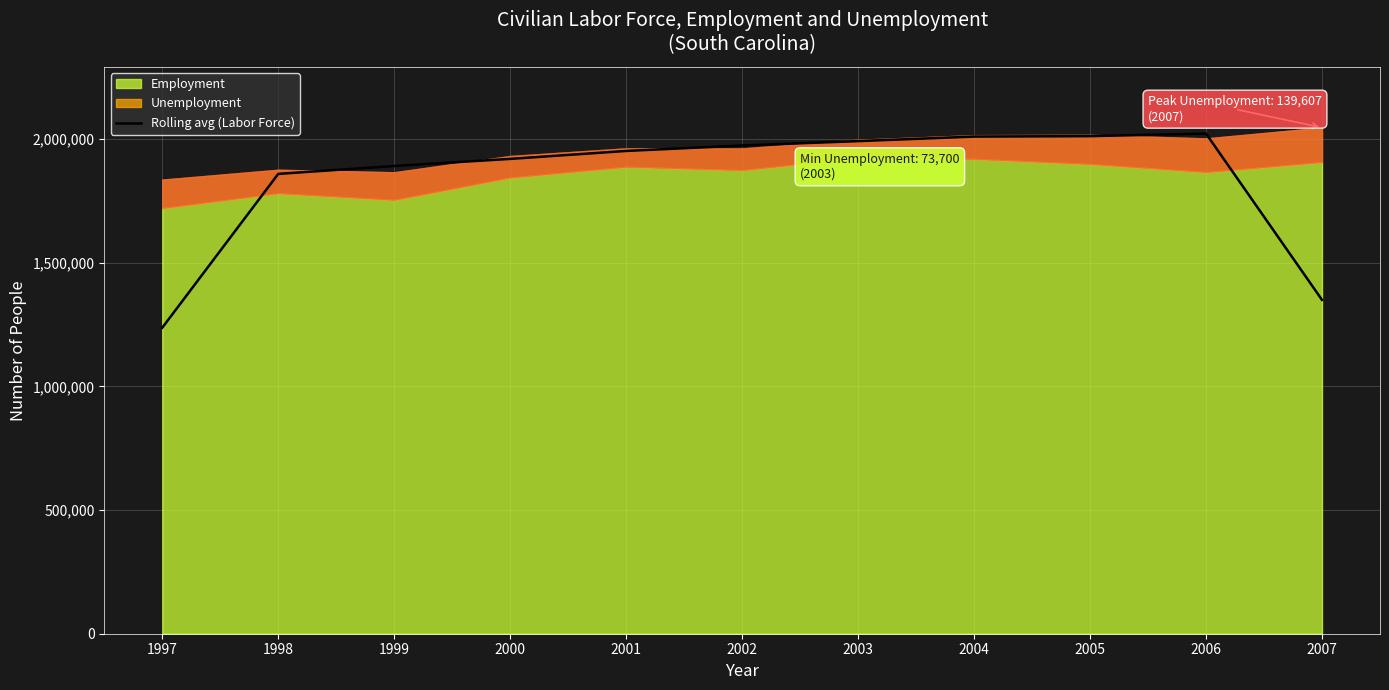

List the labels in order of value, smallest first.

1997, 2007, 1998, 1999, 2000, 2001, 2002, 2003, 2004, 2005, 2006